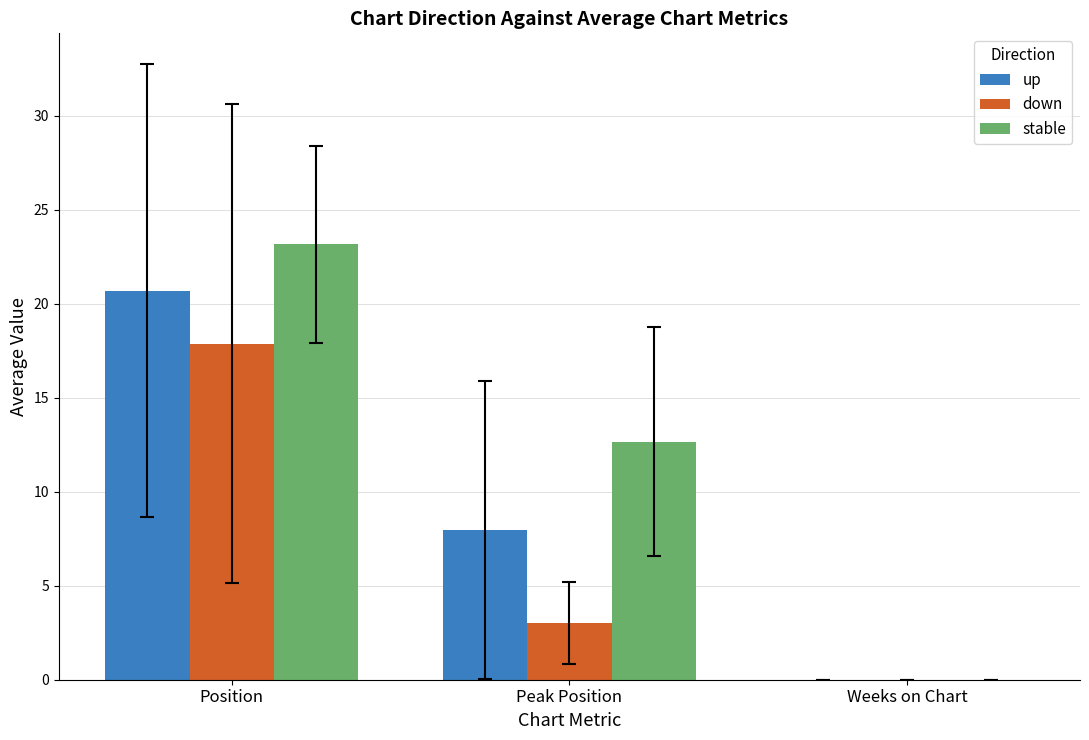

Between Position and Weeks on Chart, which series saw the biggest shift?

stable